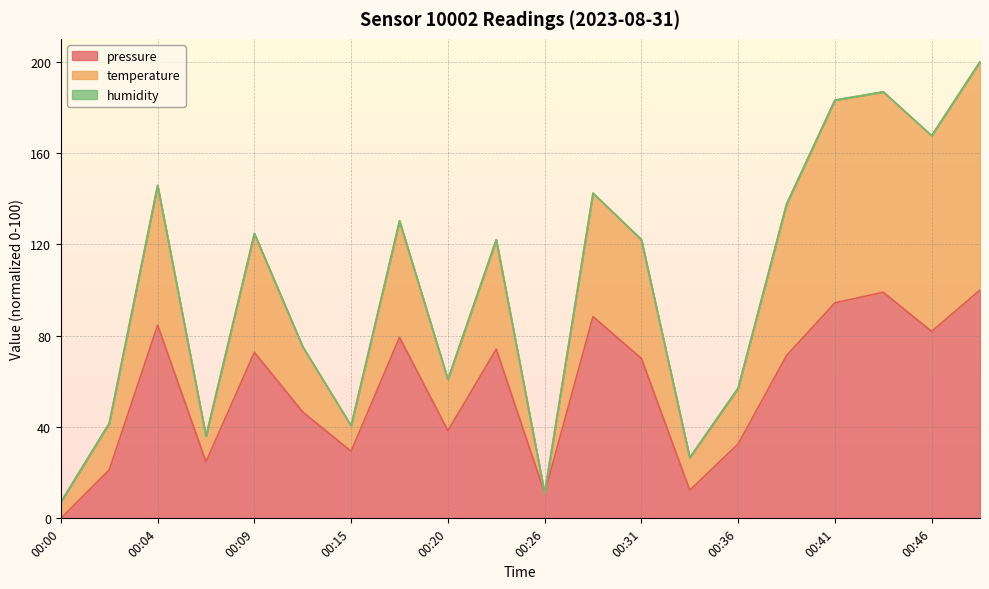

How many values in the pressure series exceed 71?

10